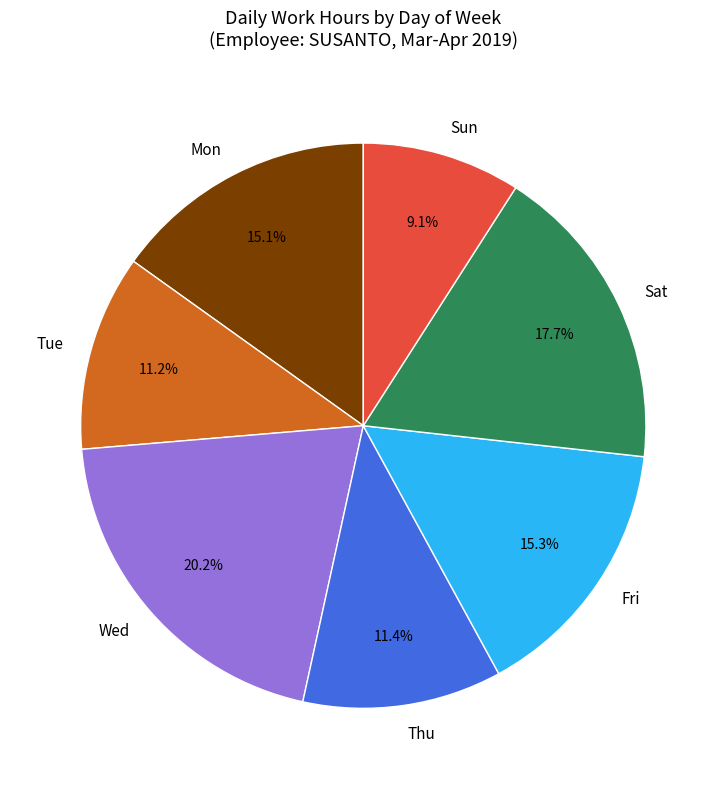

What percentage do Wed and Thu together represent?

31.6%